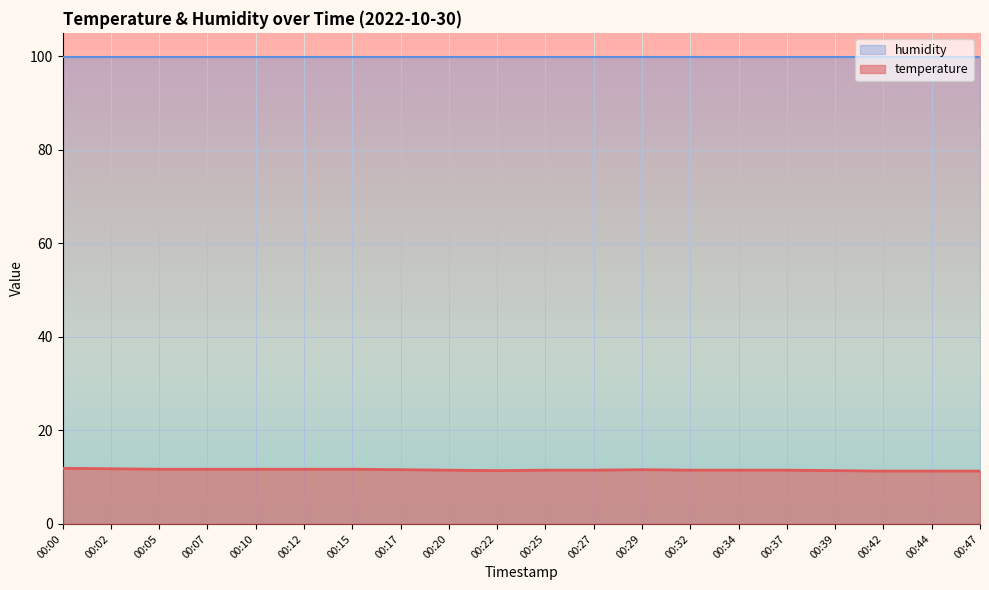

What is the greatest value displayed?

99.9